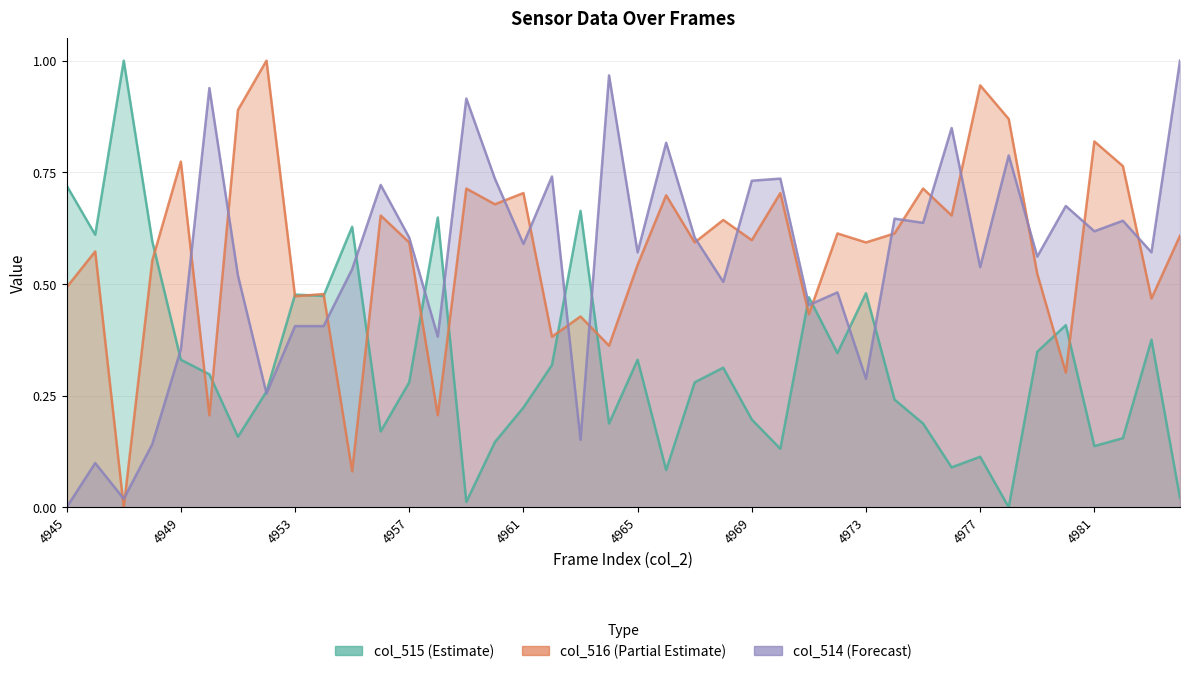

What is the value of the col_515 point at the 37th from the left?

0.1